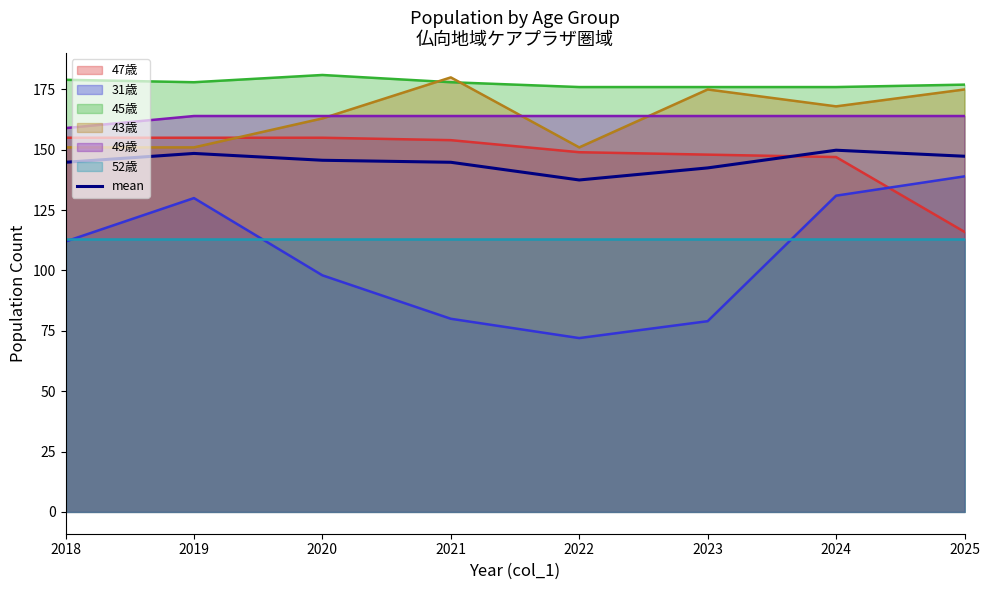

What is the minimum value for mean?

137.5